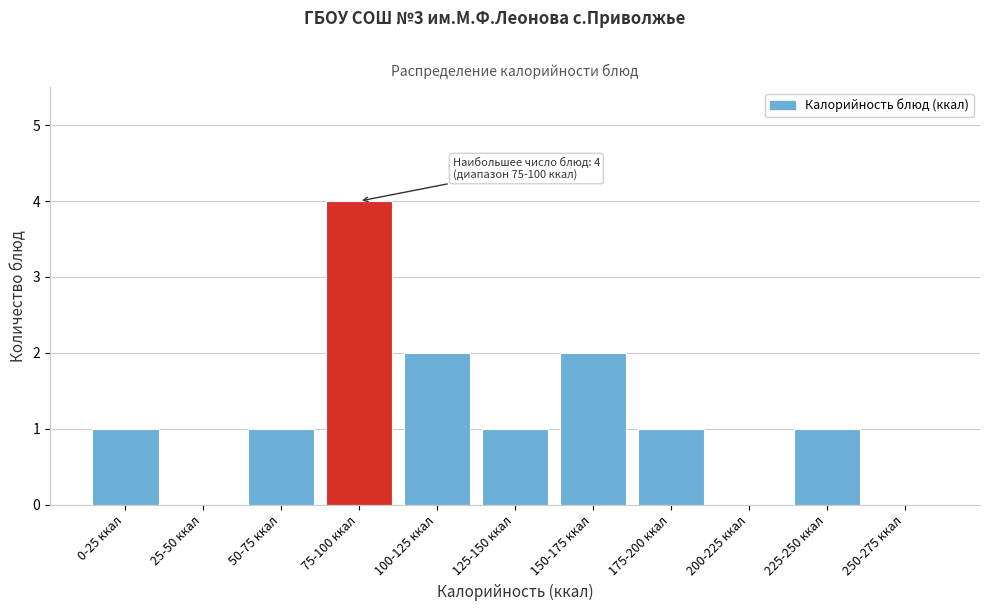

Reading right to left, extract all data points from this chart.

250-275 ккал=0	225-250 ккал=1	200-225 ккал=0	175-200 ккал=1	150-175 ккал=2	125-150 ккал=1	100-125 ккал=2	75-100 ккал=4	50-75 ккал=1	25-50 ккал=0	0-25 ккал=1